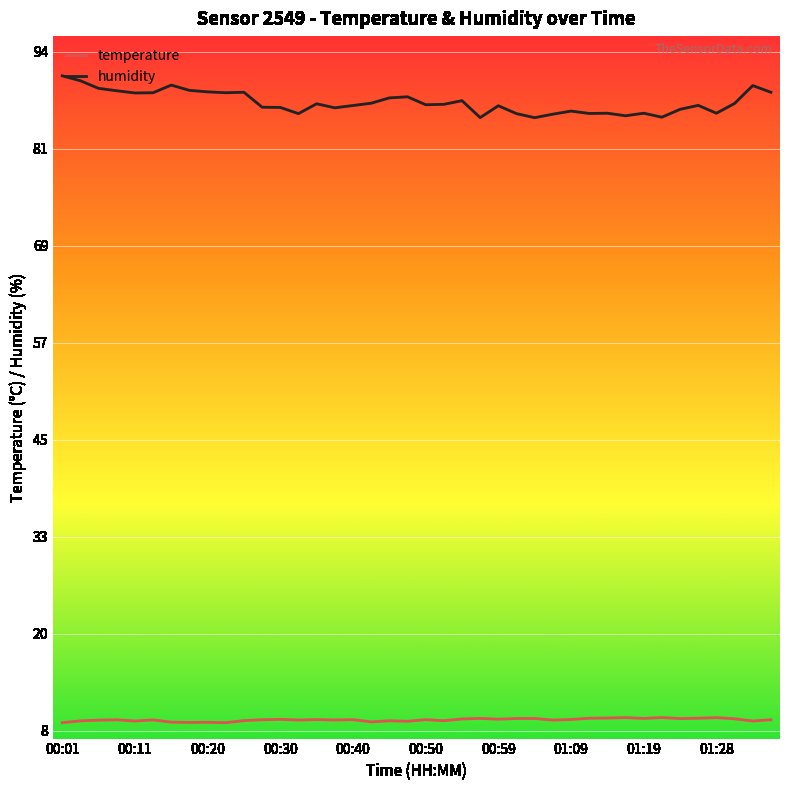

What is the difference between the maximum and minimum values in the humidity series?

5.3